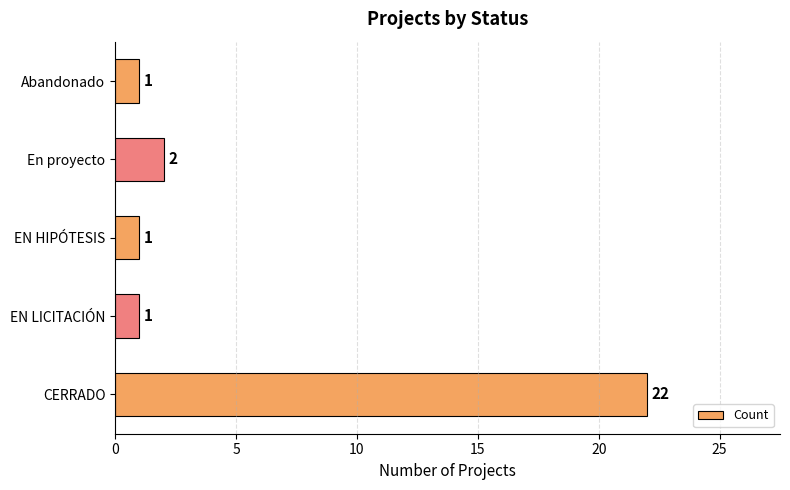

What is the average value?

5